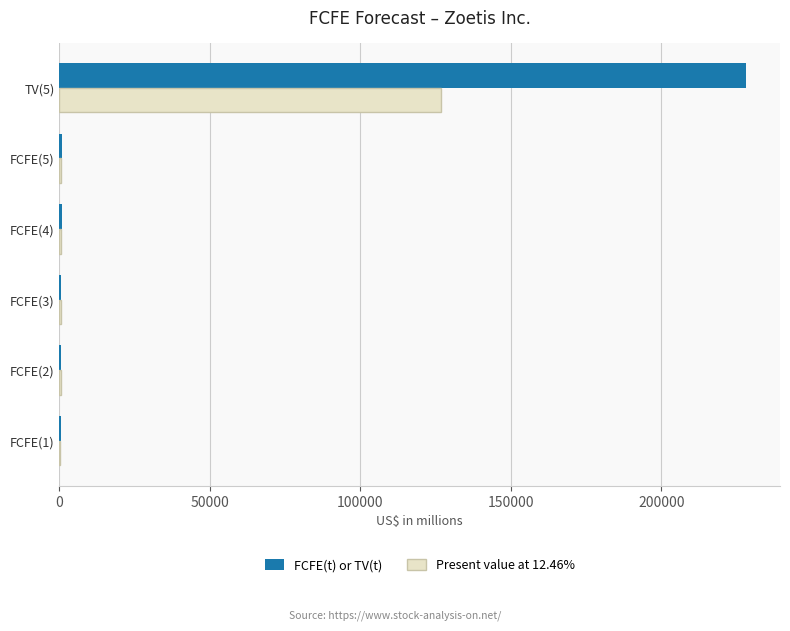

At which category is the sum across all series the highest?

TV(5)